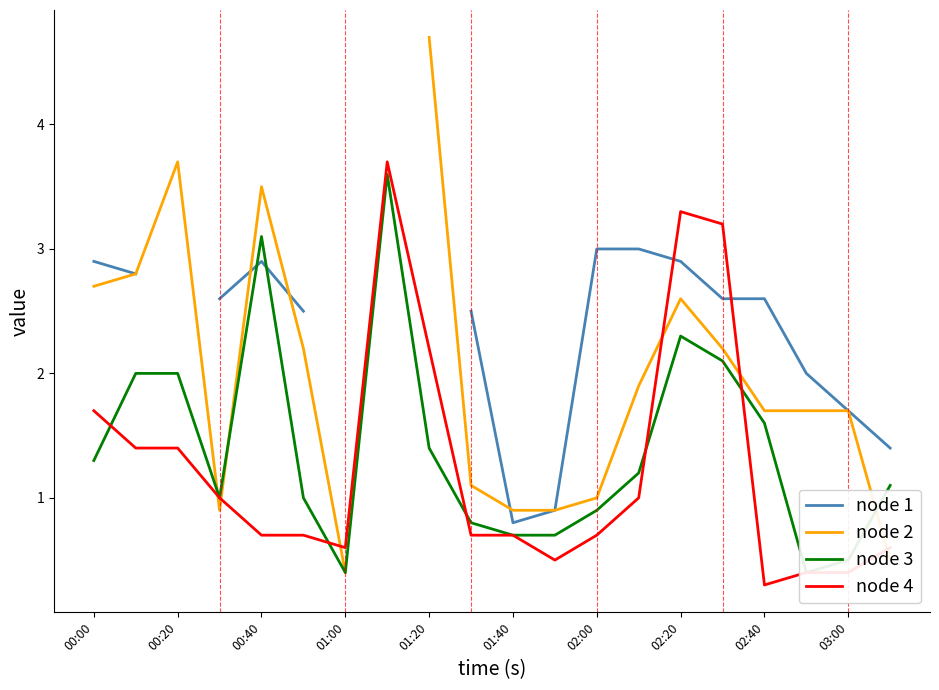

What is the lowest value of the node 4 series?

0.3